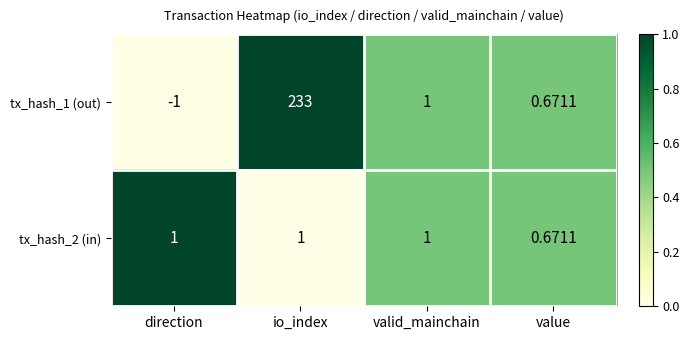

Which category has the highest value across all series?

io_index